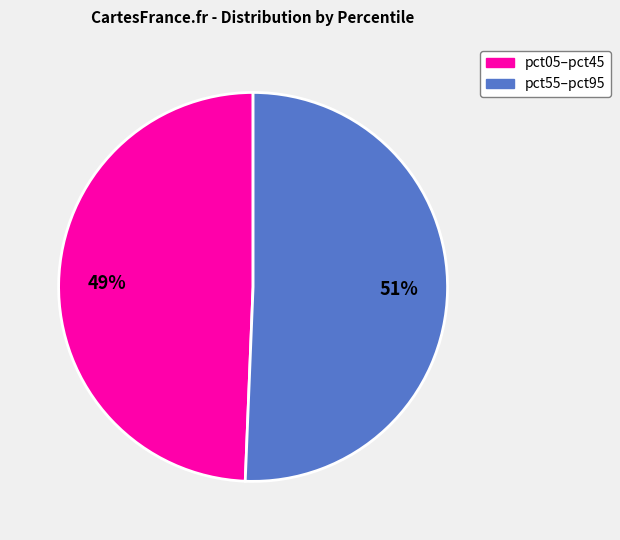

Is the sum of pct55–pct95 and pct05–pct45 greater than half?

Yes